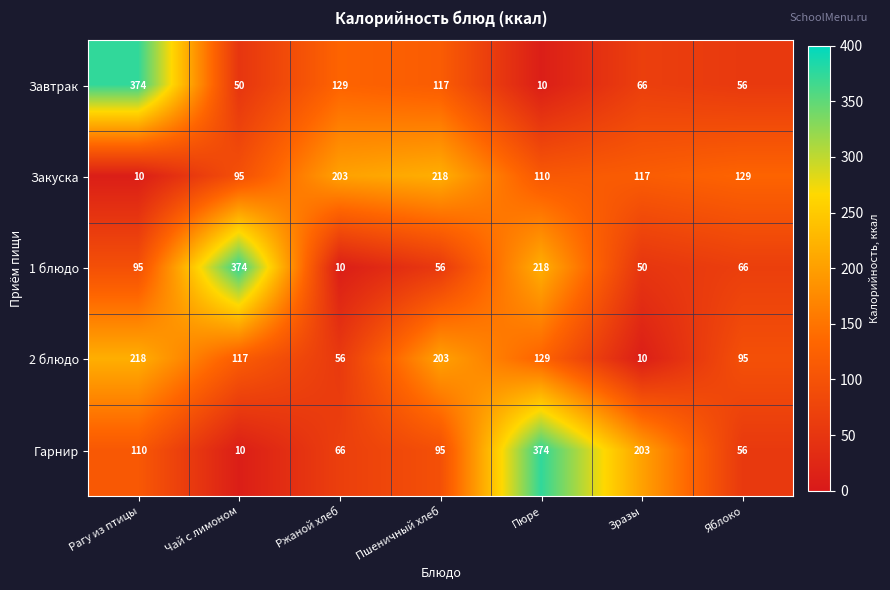

What is the difference between the maximum and minimum values in the Гарнир series?

364